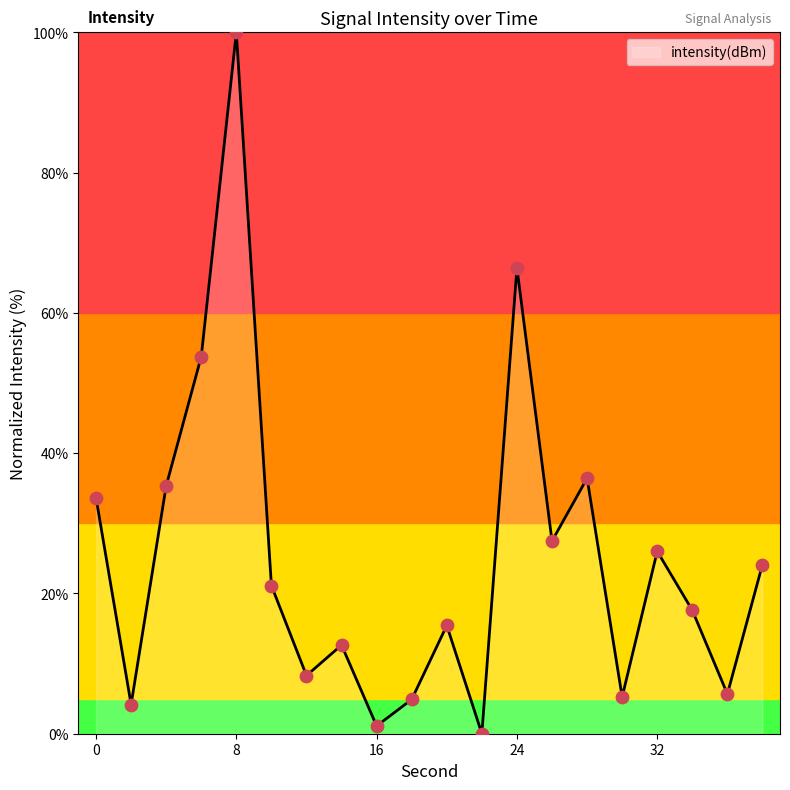

What is the difference between the maximum and minimum values?

100.0